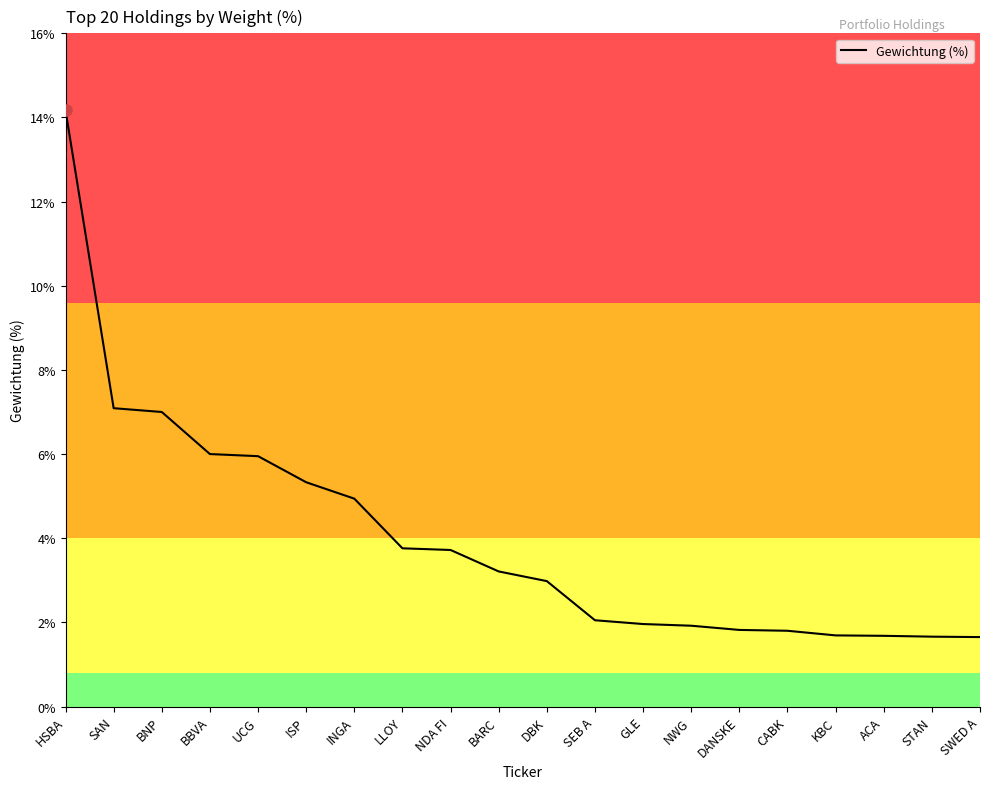

What is the difference between the second highest and second lowest values?

5.4